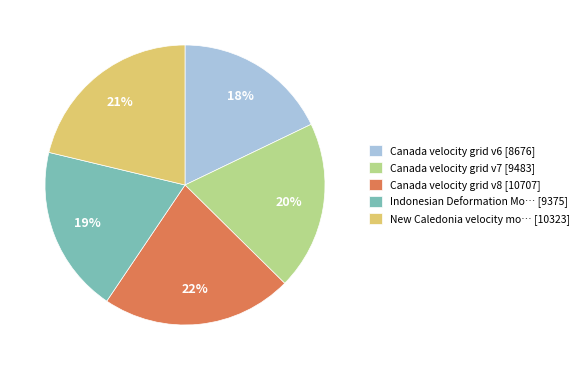

Is it true that Canada velocity grid v8 [10707] is 34% of the pie?

False